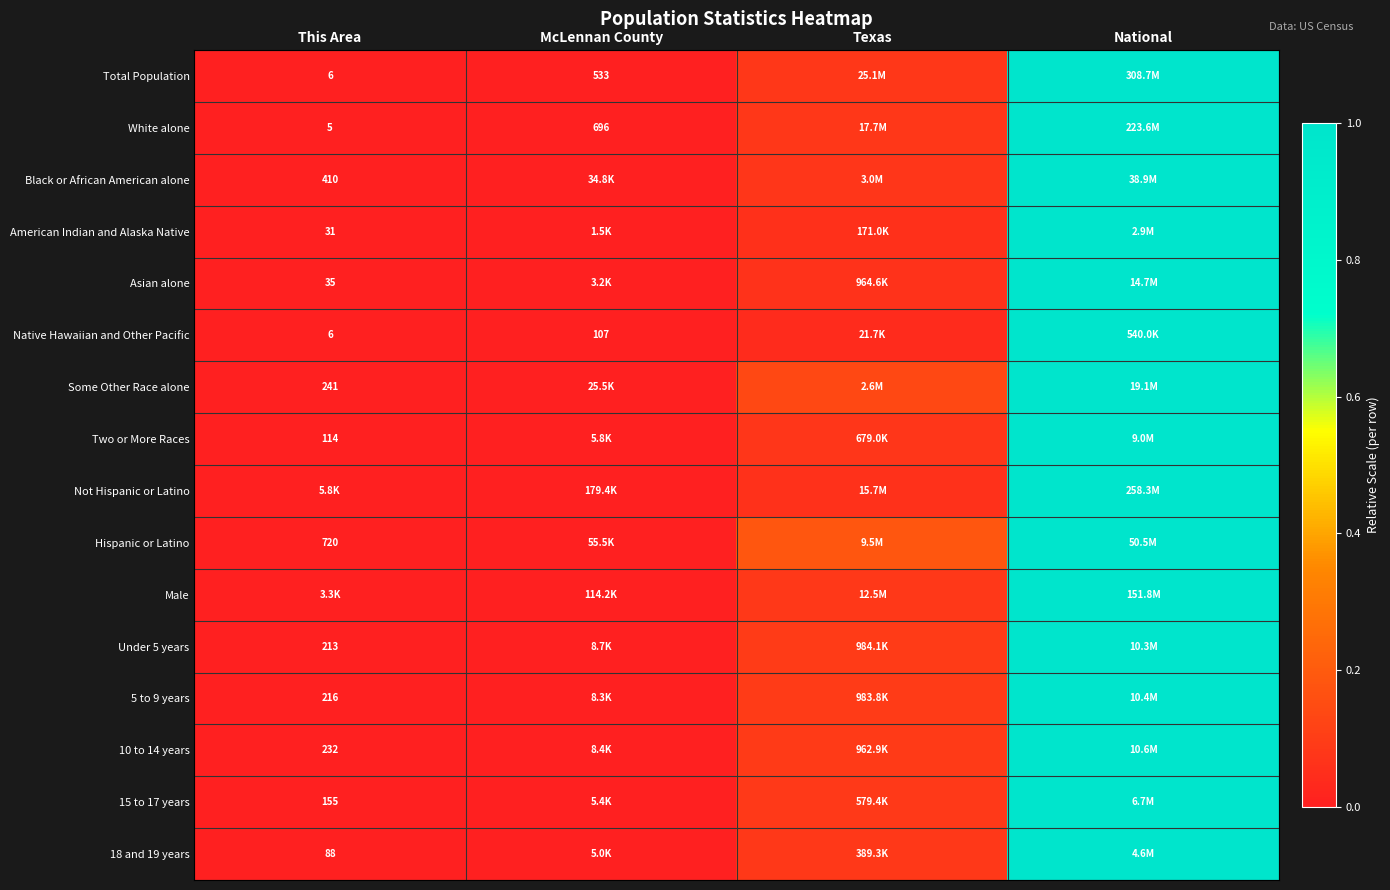

Is the value of Total Population at McLennan County greater than the value of Asian alone at This Area?

Yes